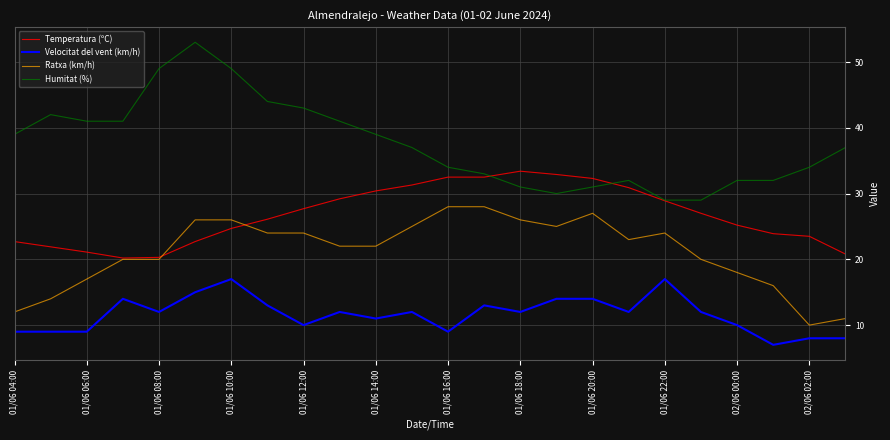

Does the chart have visible grid lines?

Yes